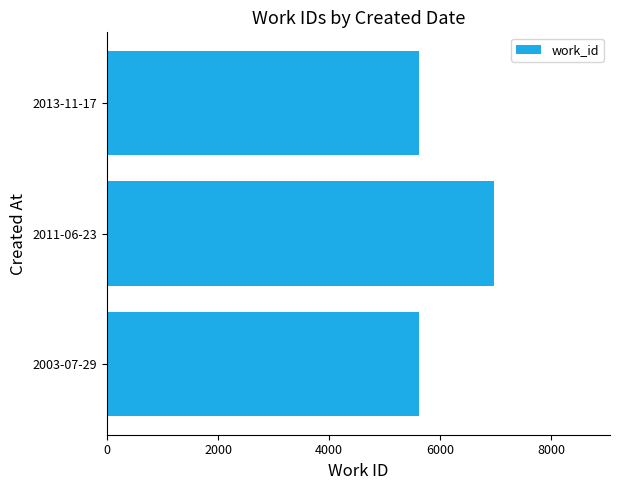

Reading bottom to top, what are all the values shown in this chart?

5612	6971	5612